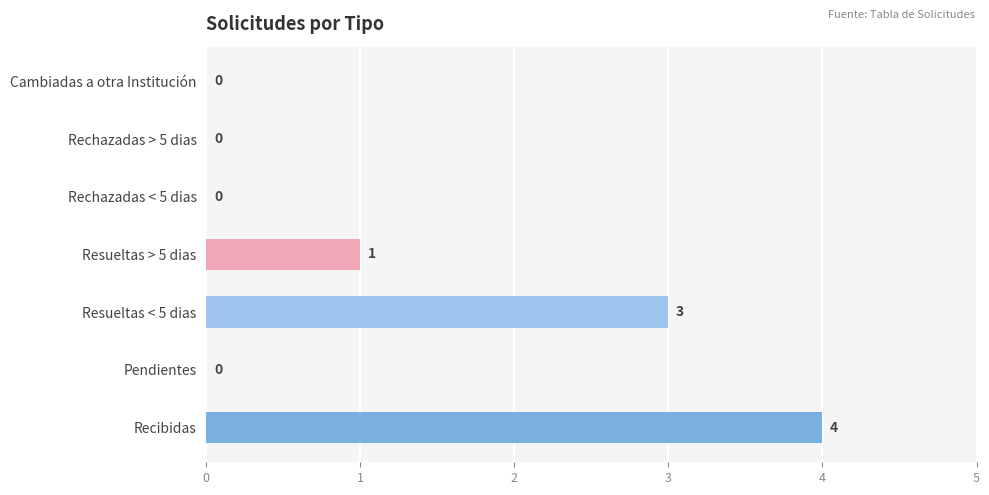

What is the sum of all values?

8